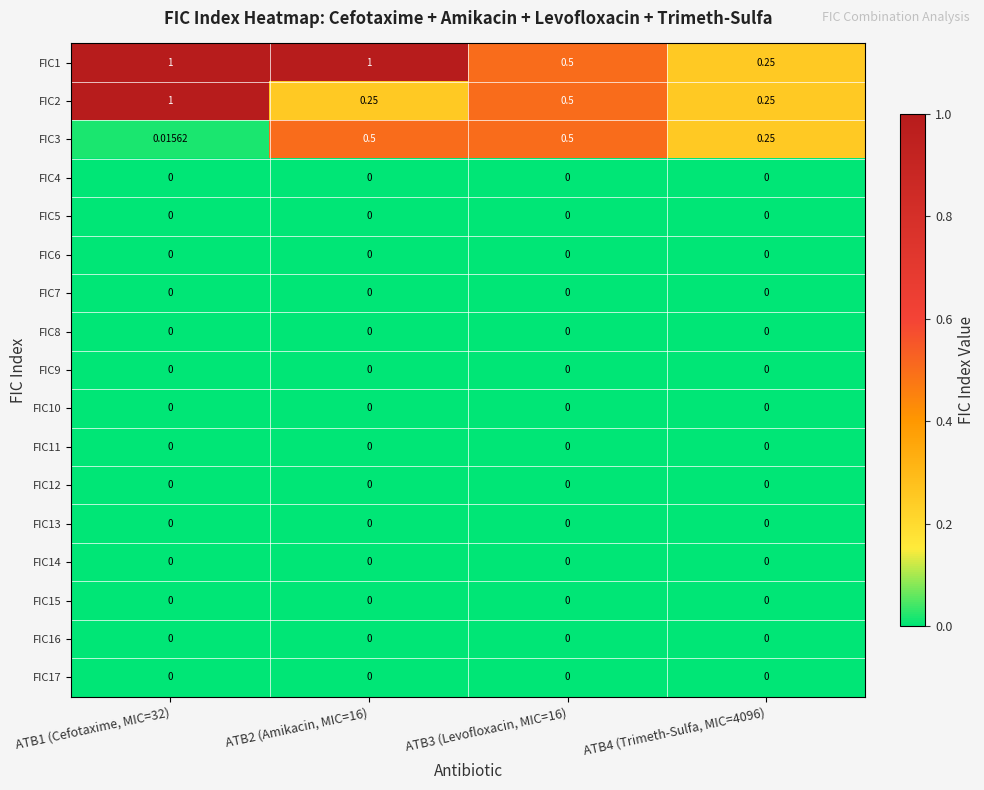

Which series has the largest total across all categories?

FIC1